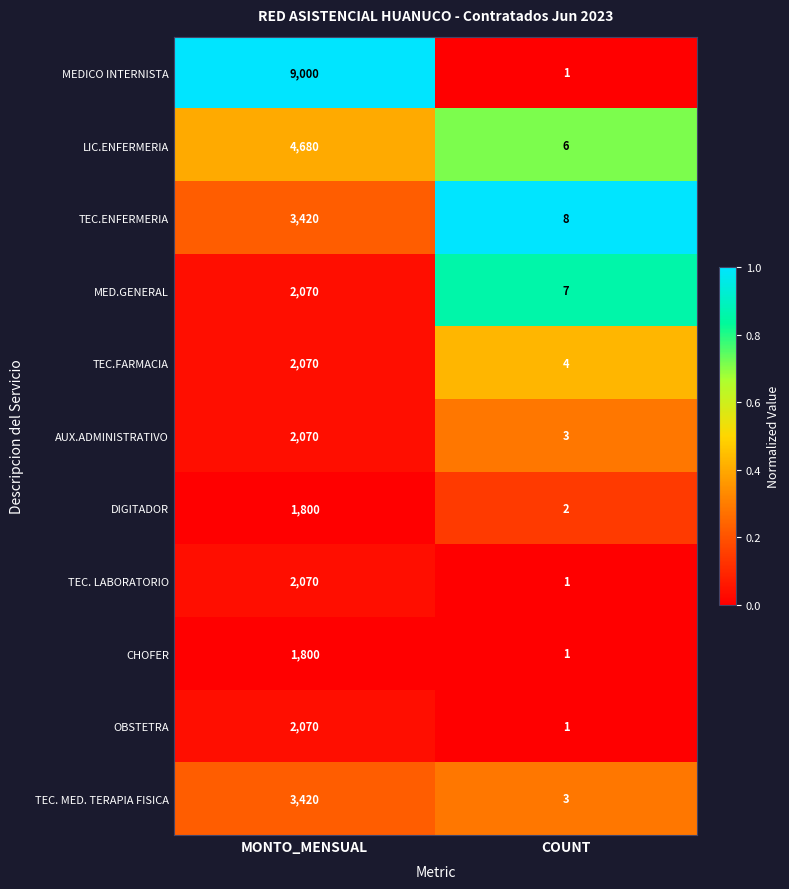

How many series are shown in this chart?

11